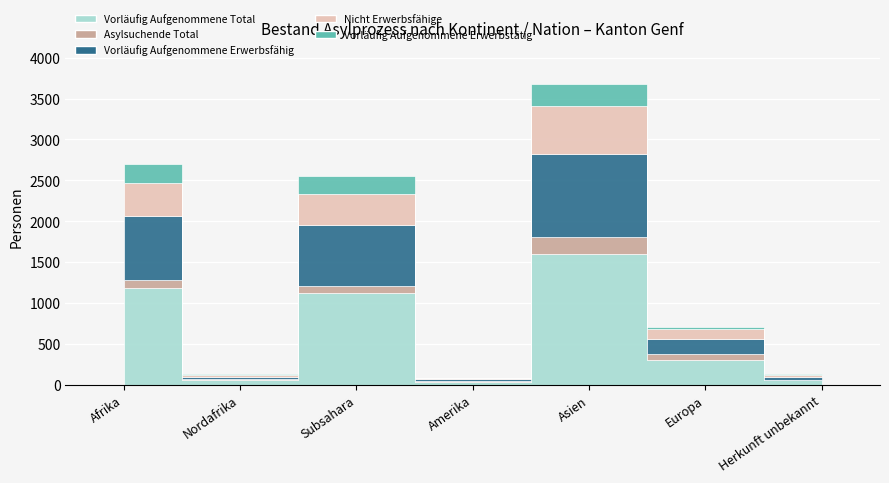

What is the greatest value displayed?

1599